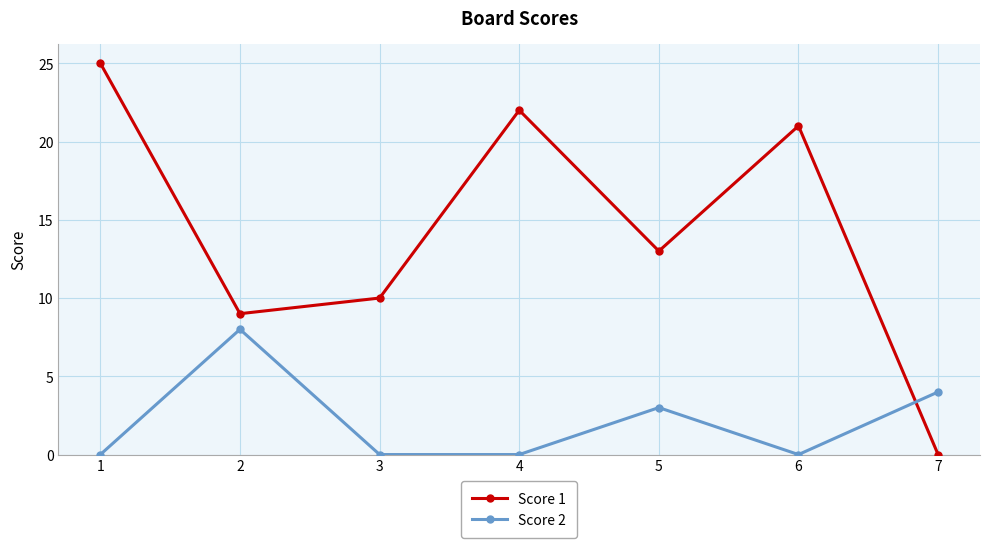

In Score 2, how many points are higher than both neighbors (excluding endpoints)?

2